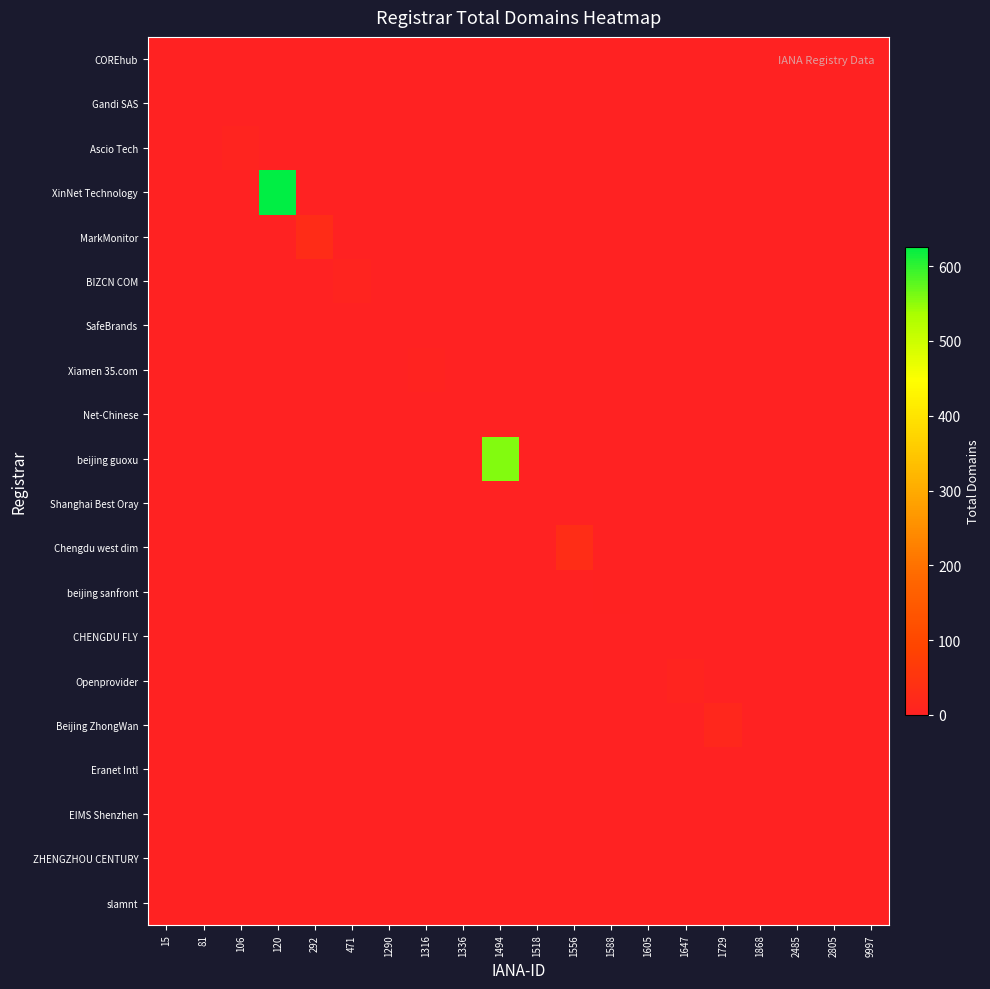

What is the total value across all series at 1729?

15